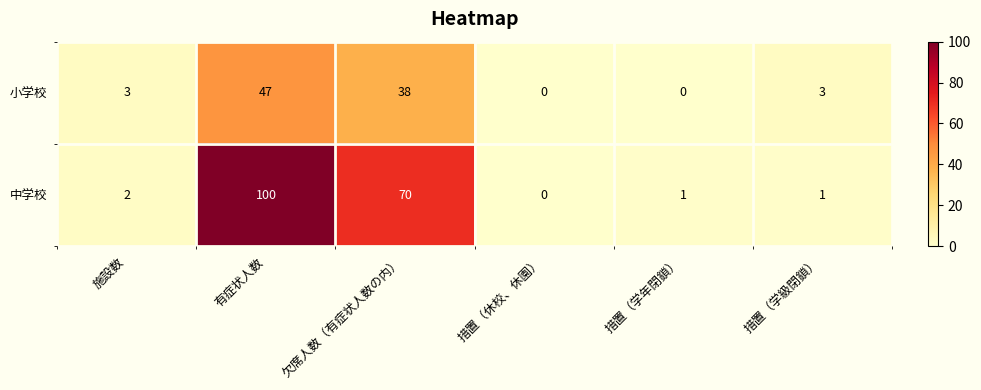

Which series changed the most between 措置（学年閉鎖） and 措置（学級閉鎖）?

小学校